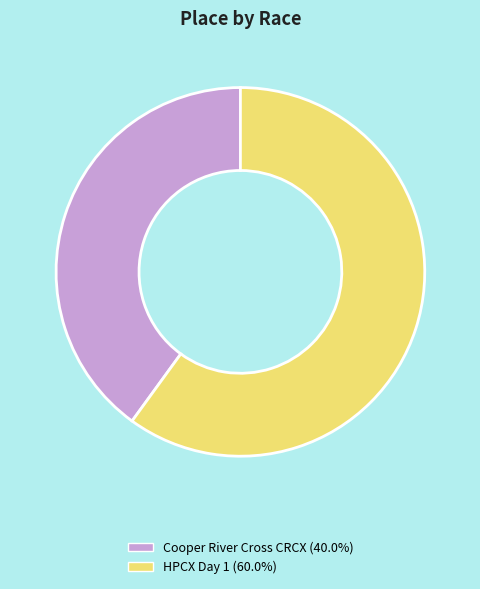

Is the sum of HPCX Day 1 and Cooper River Cross CRCX greater than half?

Yes